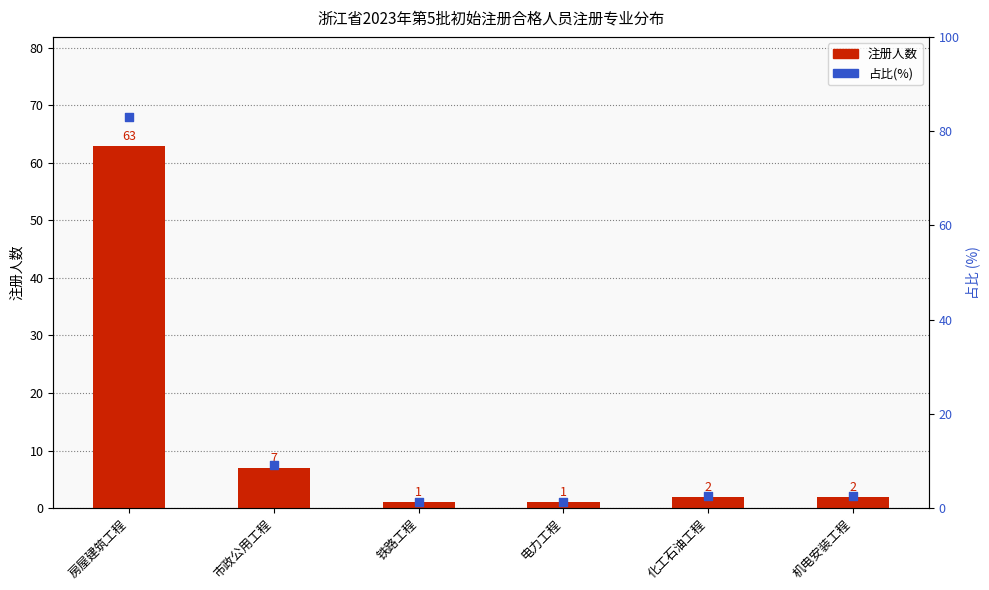

Which series reaches the minimum Y coordinate?

注册人数